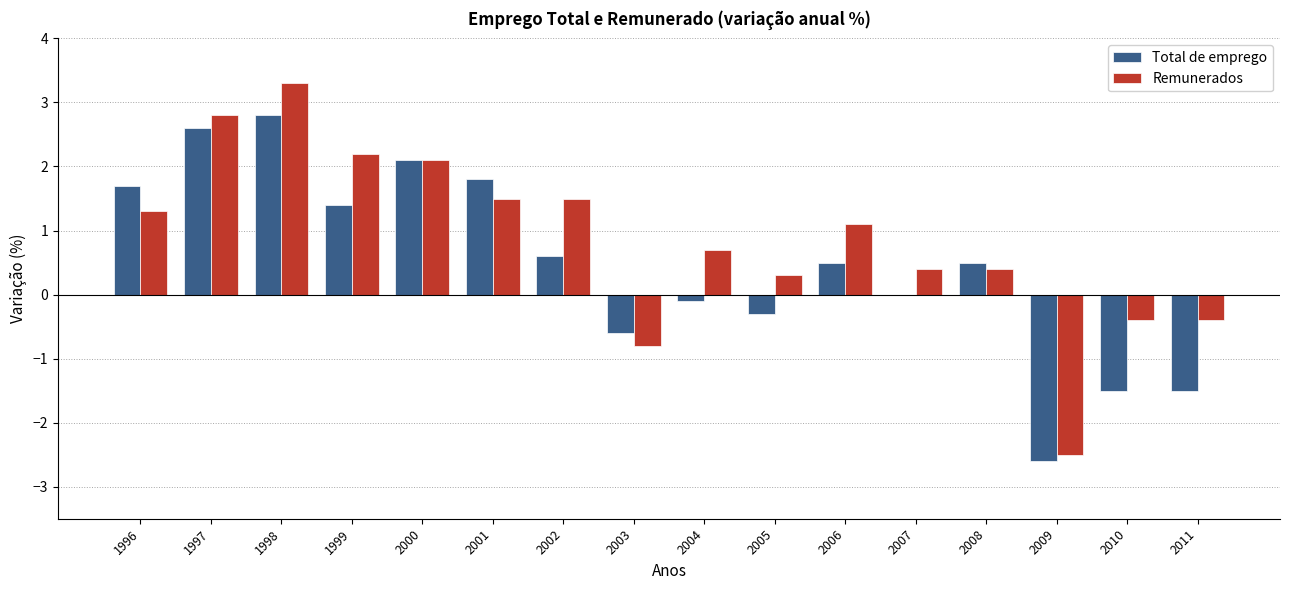

How many series are shown in this chart?

2